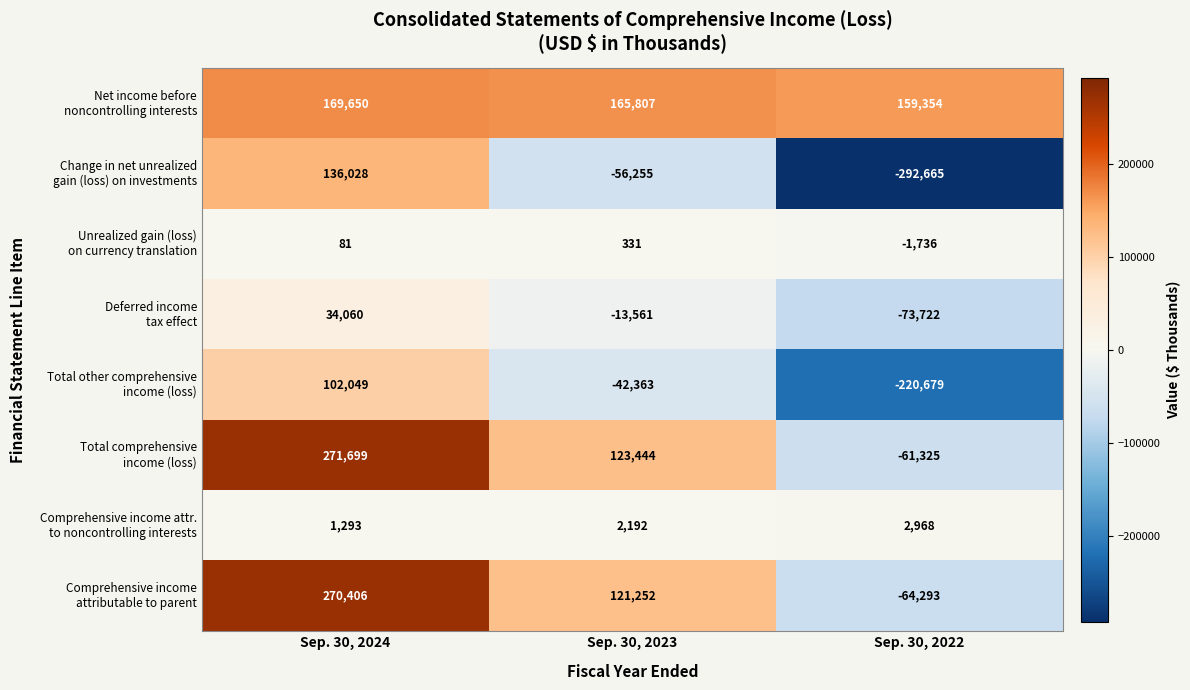

How many data points does each series have?

3